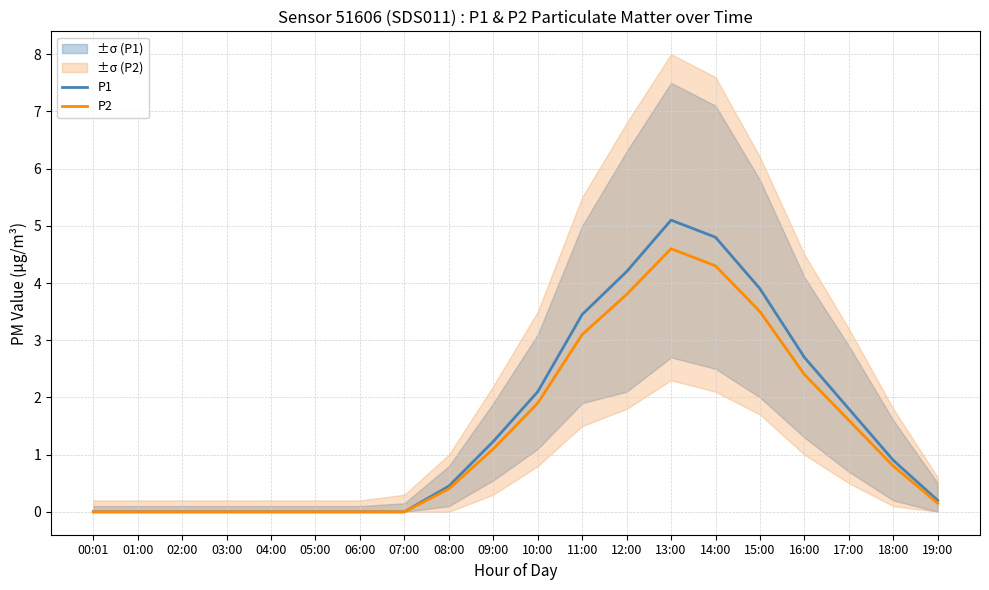

True or false: P2 and P1 intersect in this chart.

False